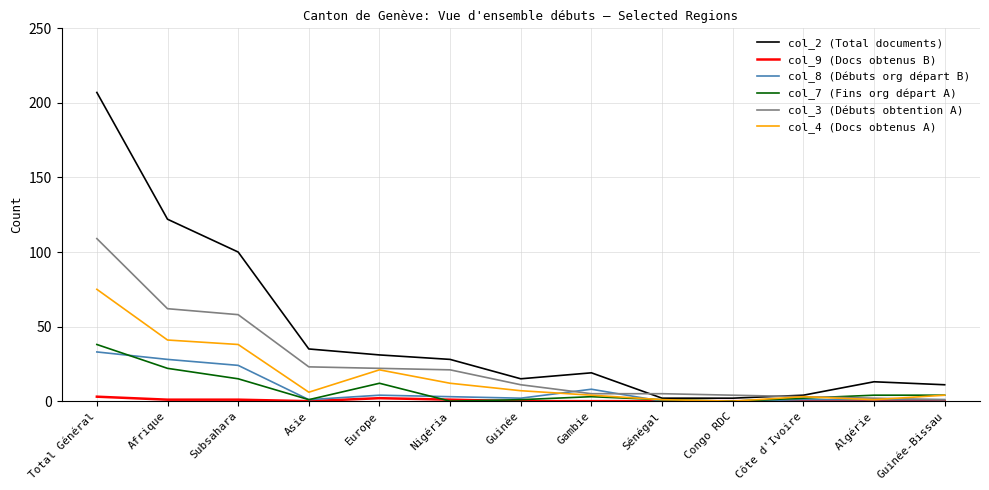

Which series has the largest total across all categories?

col_2 (Total documents)